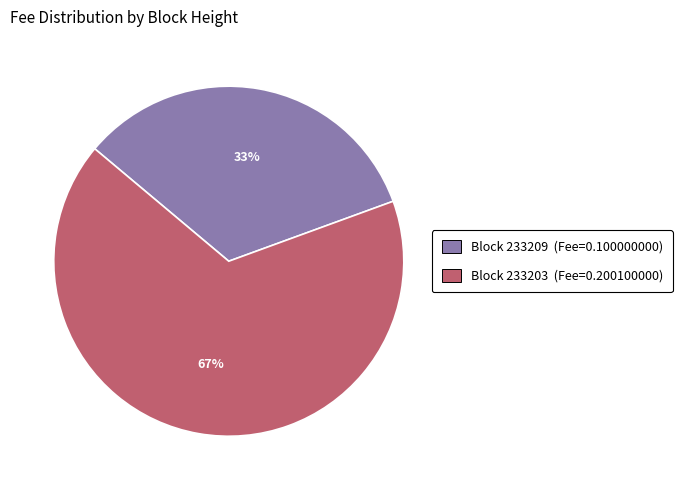

Is there any slice that represents more than half of the pie?

Yes